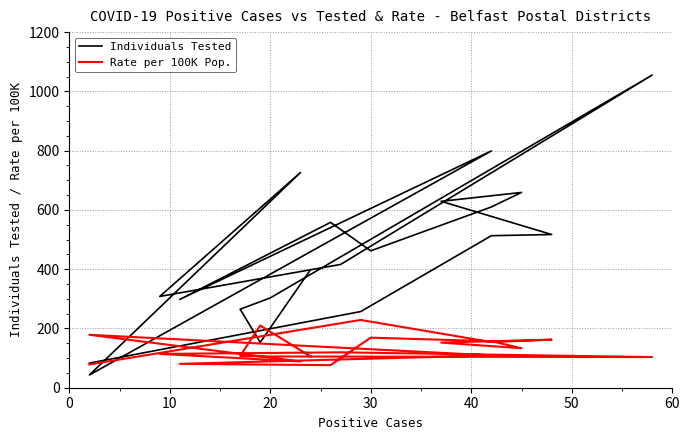

How many values in the Rate per 100K Pop. series are below 119?

10